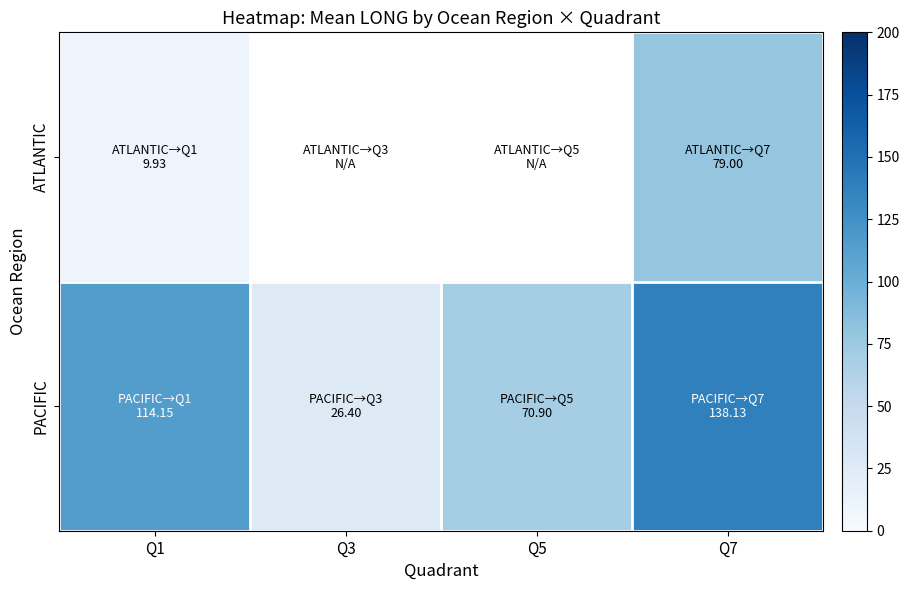

How many data points in PACIFIC are above 114?

2